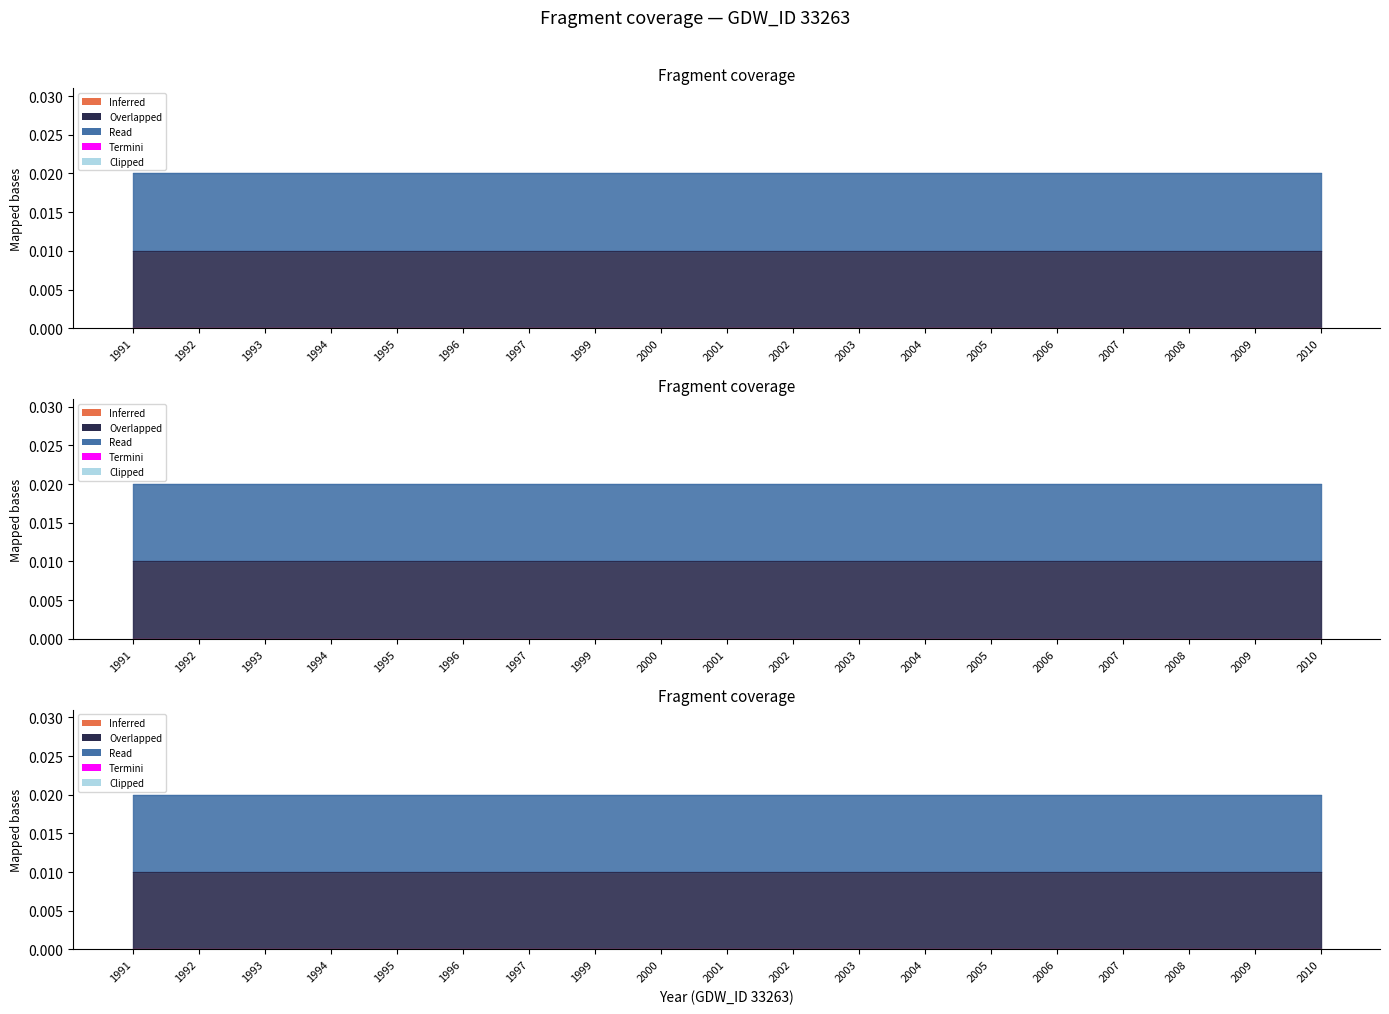

Between 2007 and 2005, which is larger?

2007